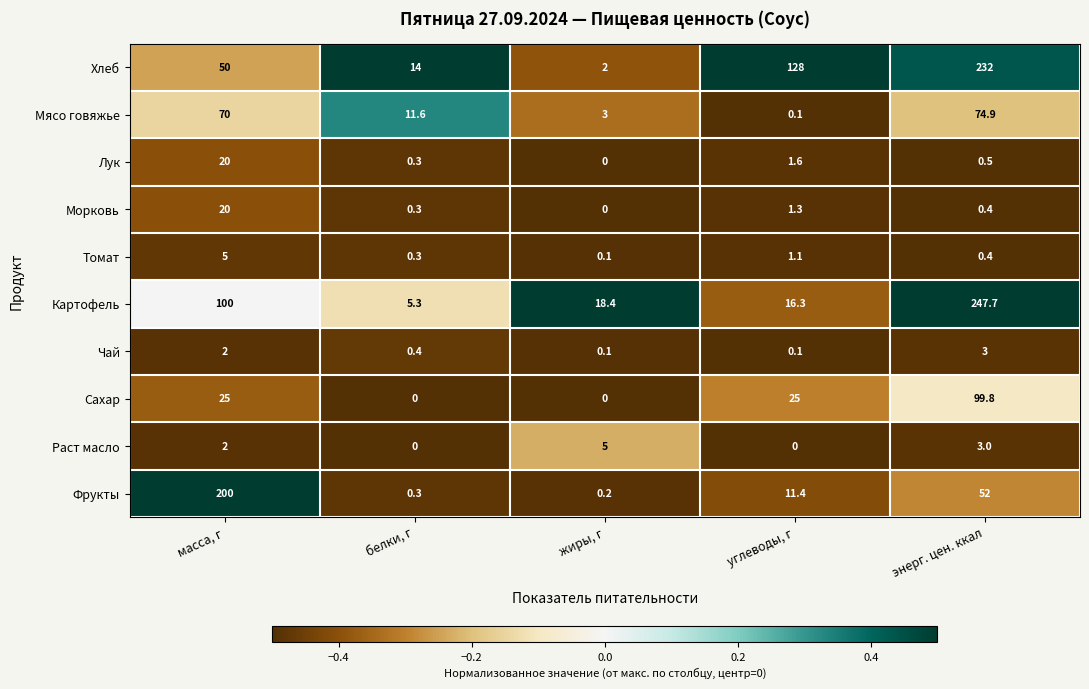

Between белки, г and углеводы, г, which series saw the biggest shift?

Хлеб